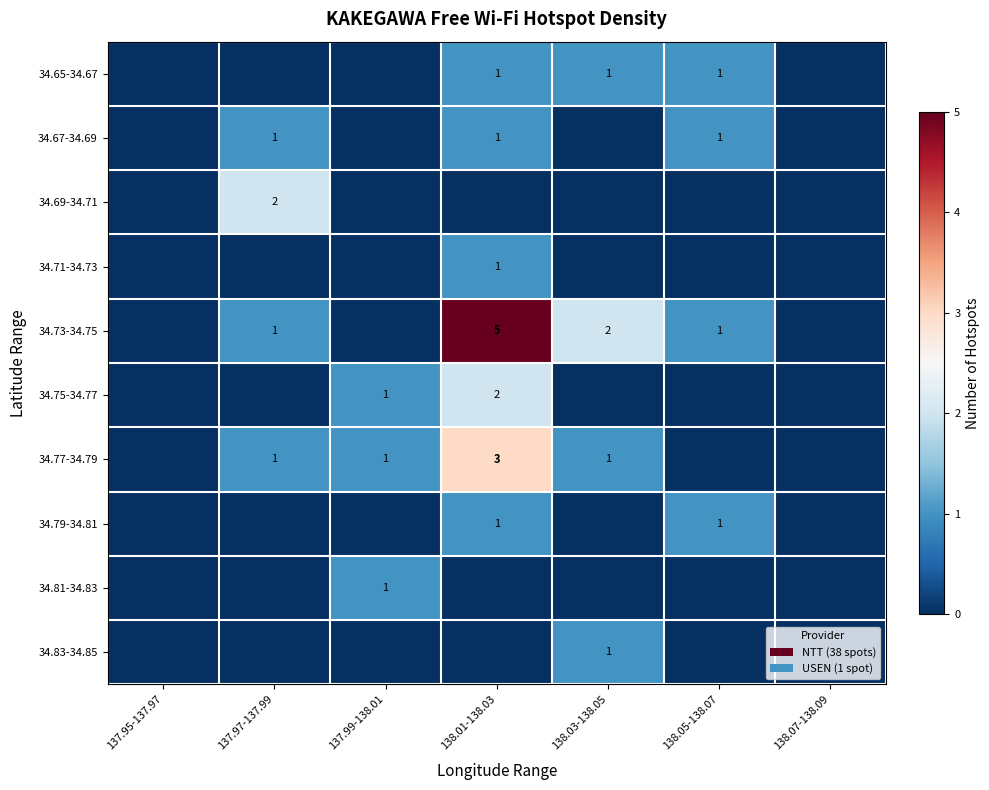

The value of 34.75-34.77 at 138.01-138.03 is 1. True or false?

False